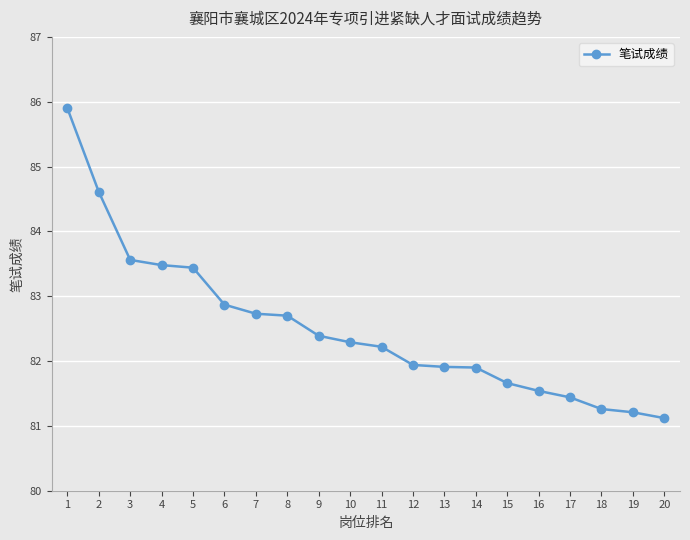

The value at 18 is 81.3. True or false?

True